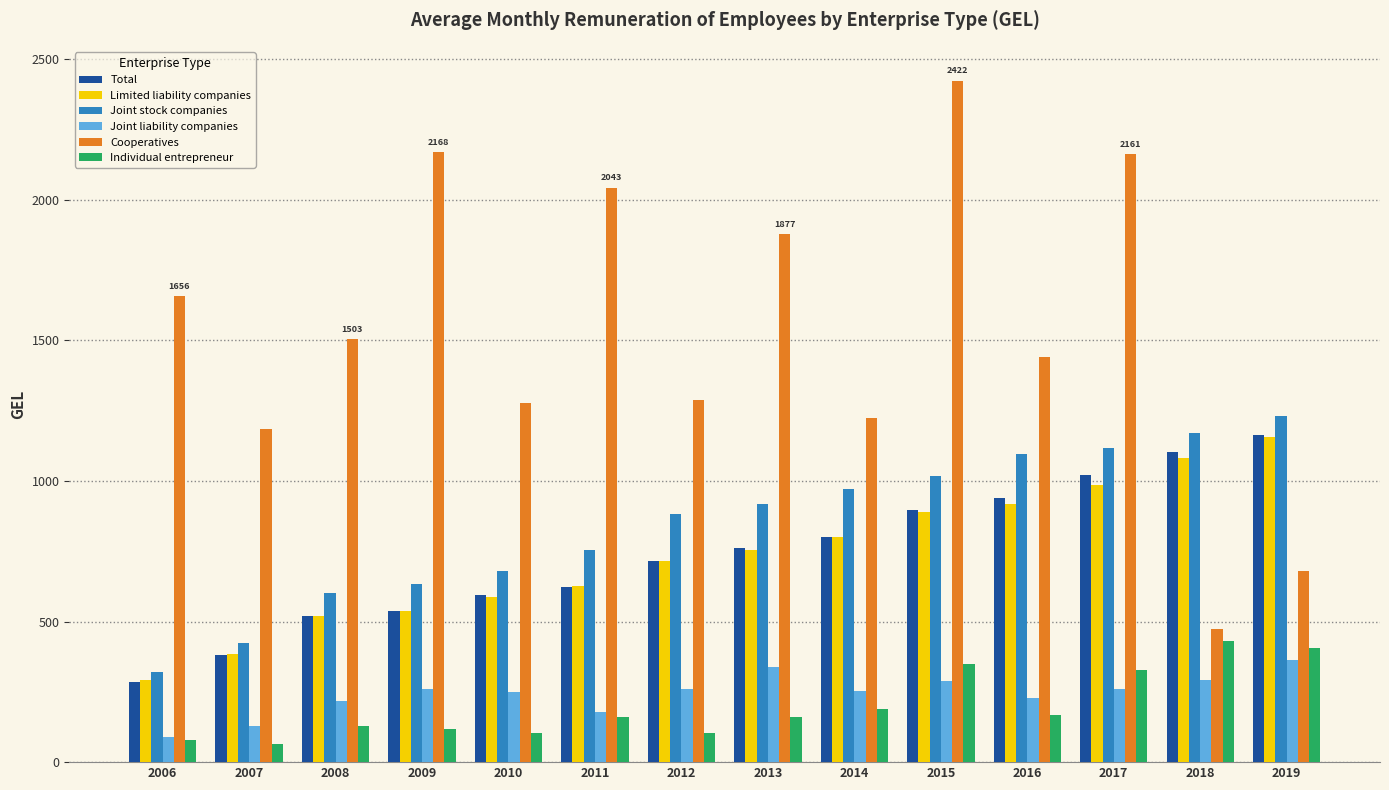

Which label corresponds to the largest value in the chart?

2015